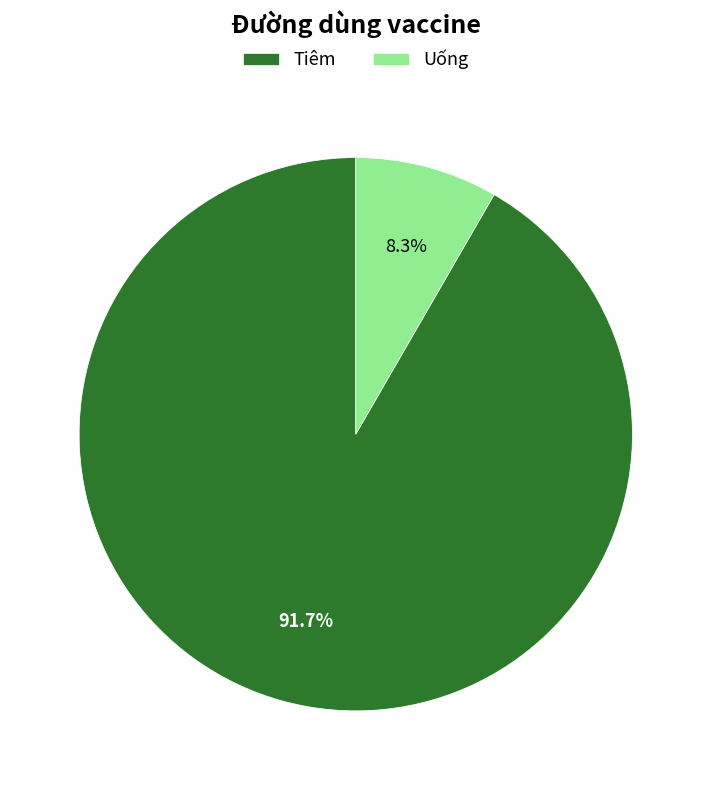

Does Tiêm account for over 50% of the chart?

Yes